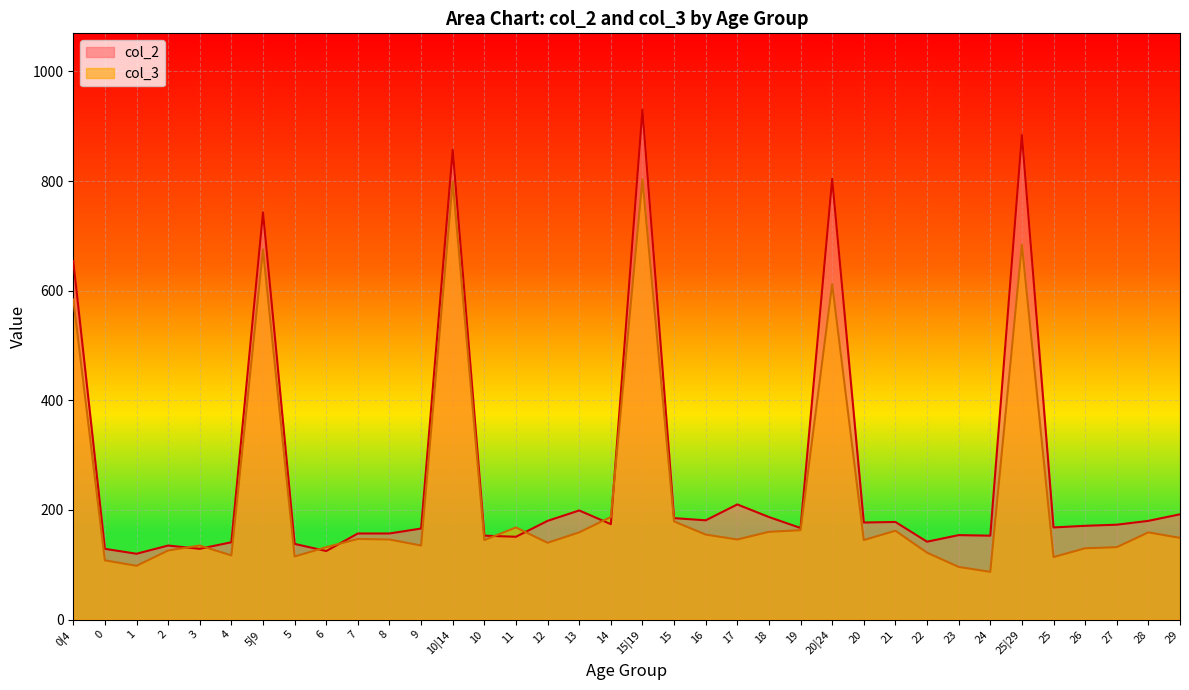

What is the average value of the col_2 series?

271